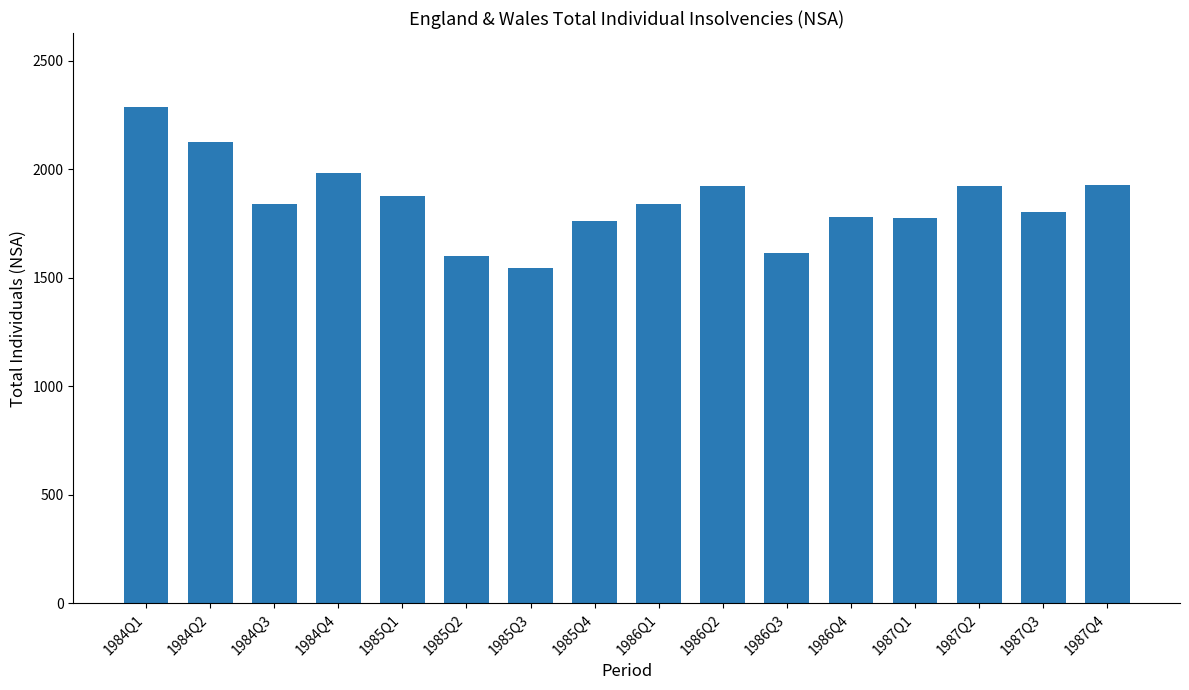

At which category does the chart reach its minimum across all series?

1985Q3